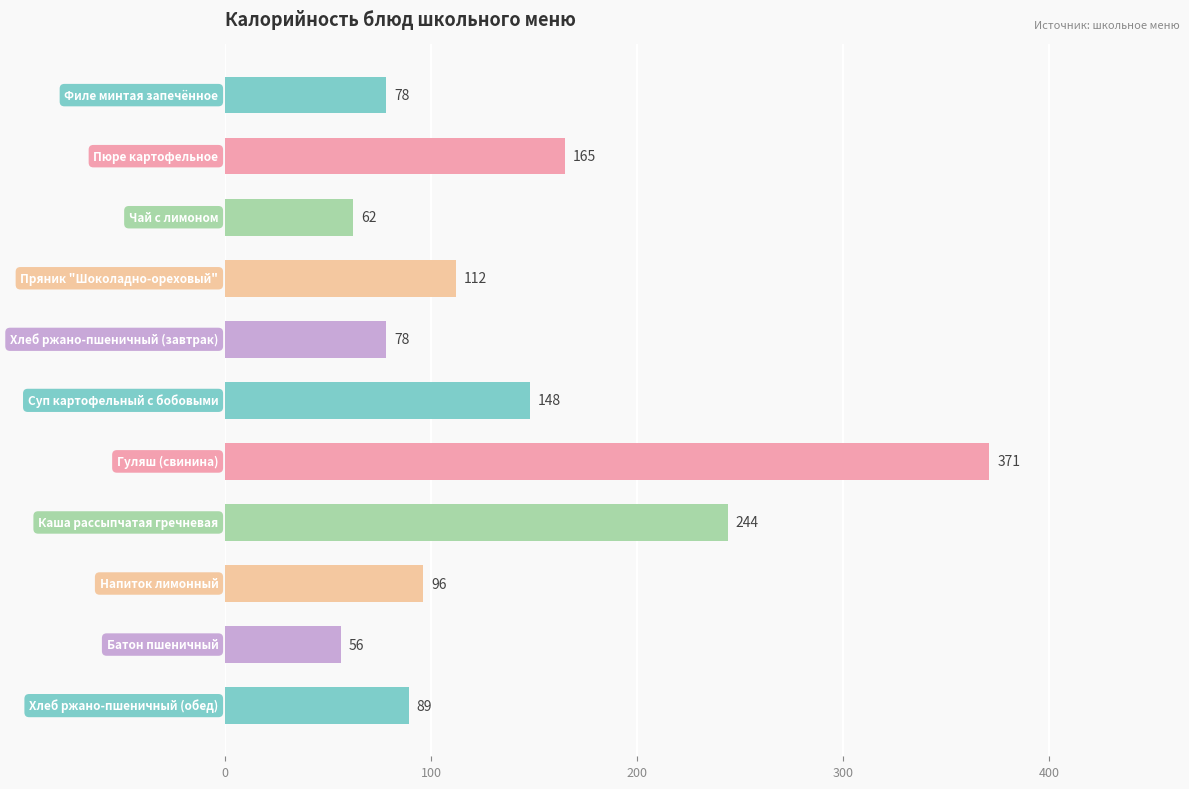

What is the difference between the second highest and minimum values?

188